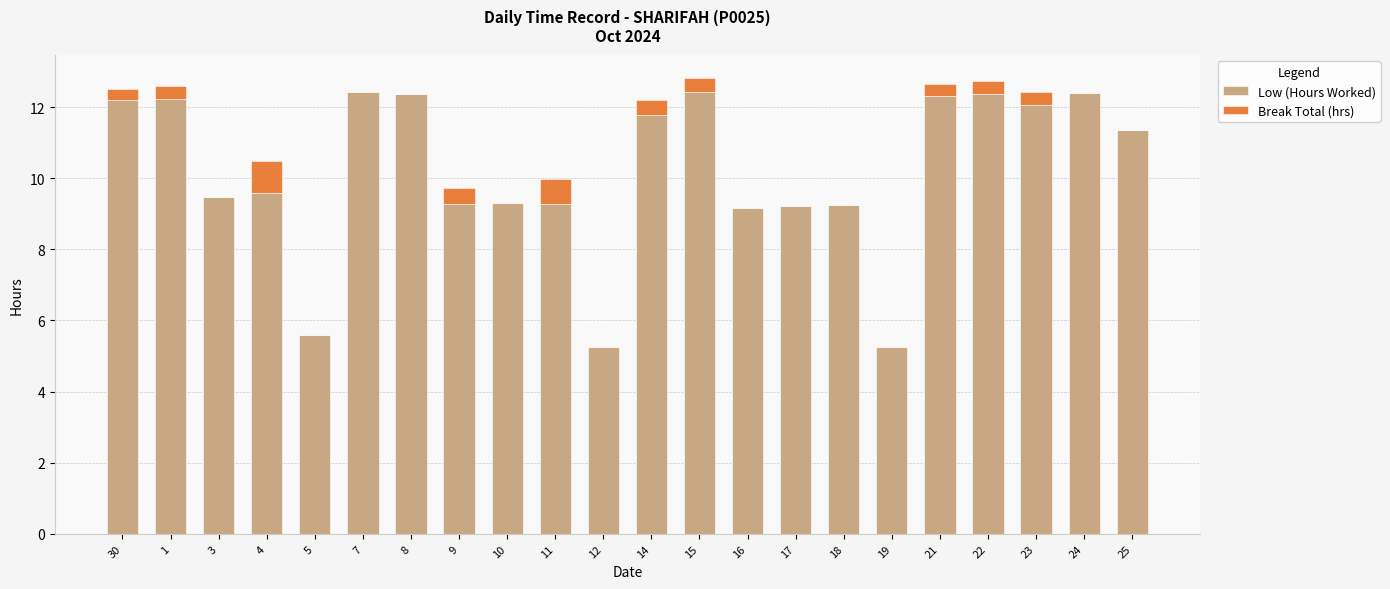

How many series are shown in this chart?

2